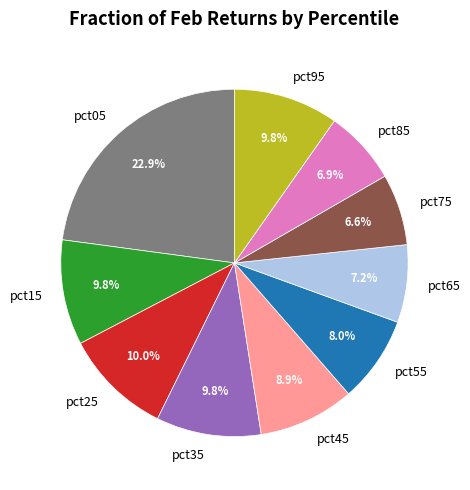

Which category has the biggest portion of the pie?

pct05